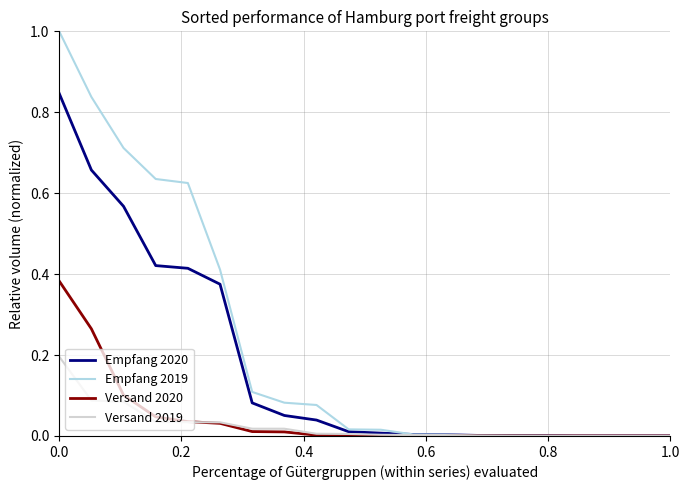

What is the average value of the Empfang 2020 series?

0.2